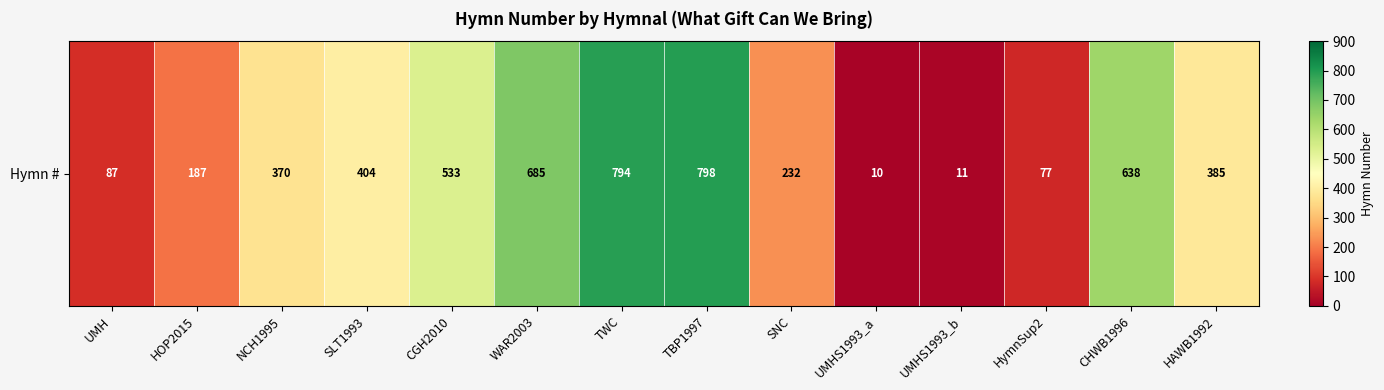

Between SLT1993 and NCH1995, which is larger?

SLT1993